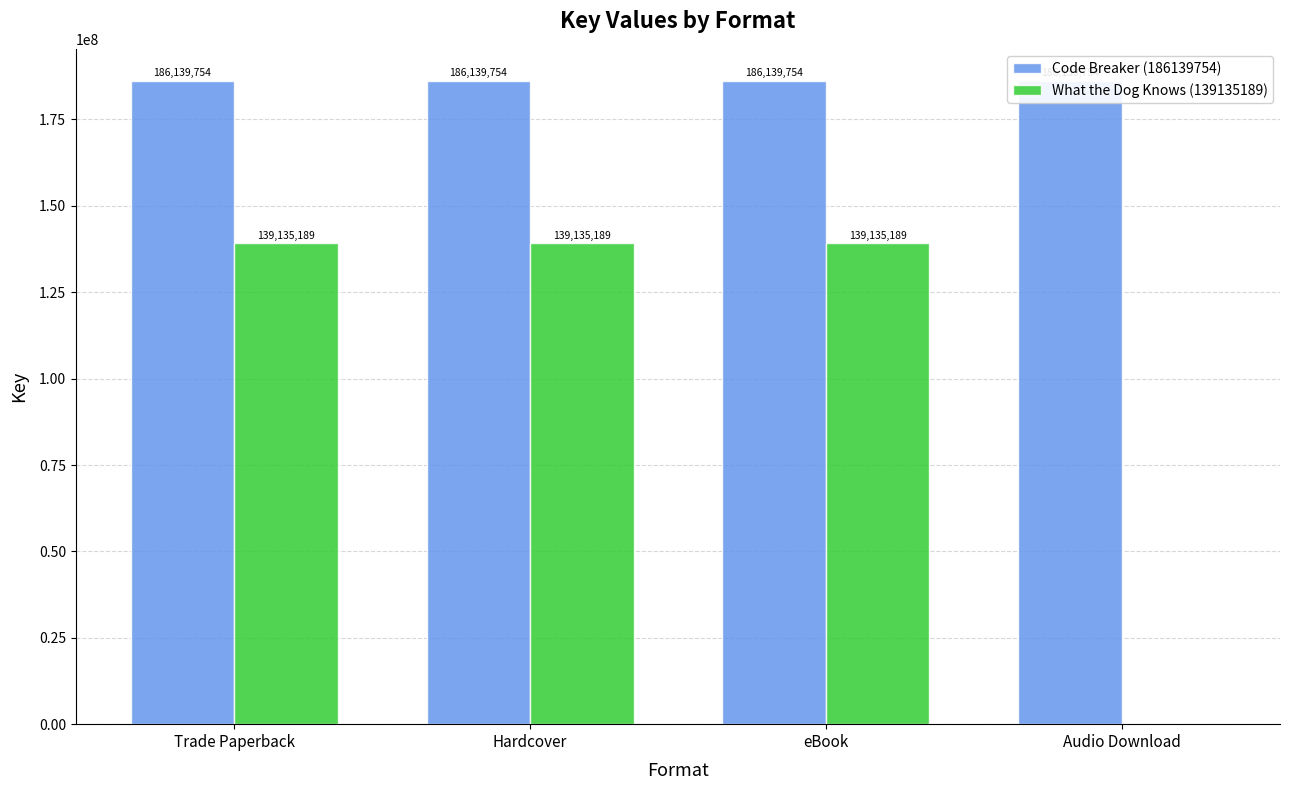

Between Trade Paperback and Audio Download, which series saw the biggest shift?

What the Dog Knows (139135189)